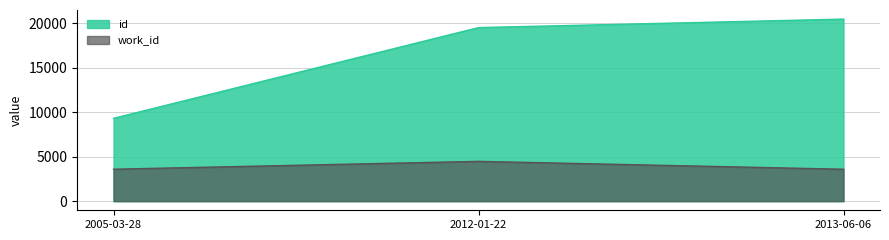

How many lines are shown in the chart?

2